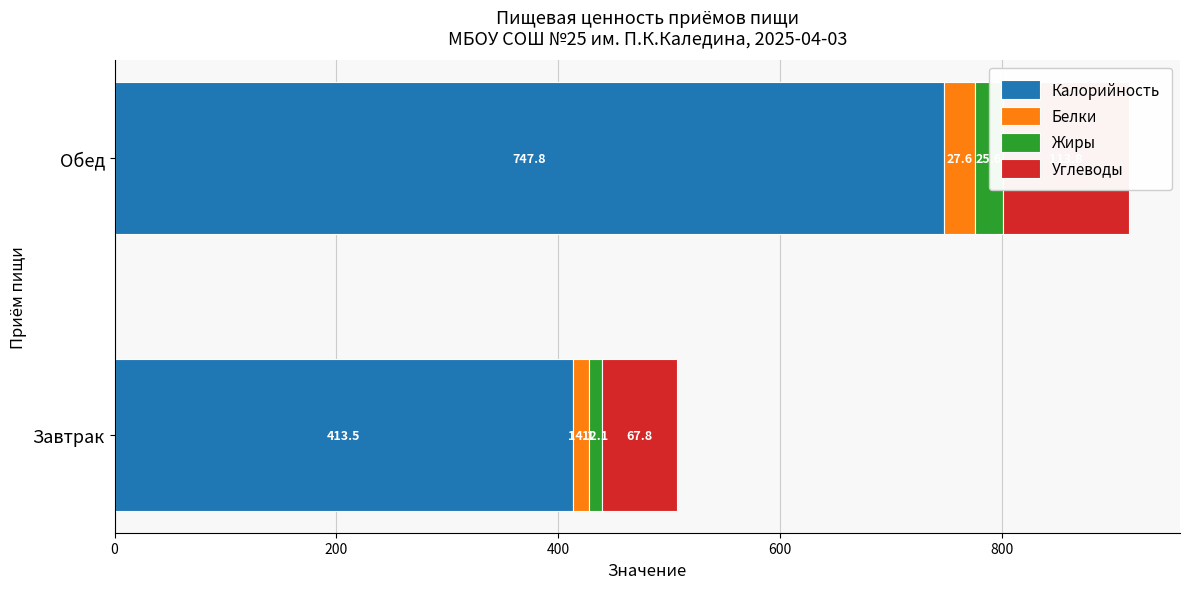

Which series has the widest spread of values?

Калорийность